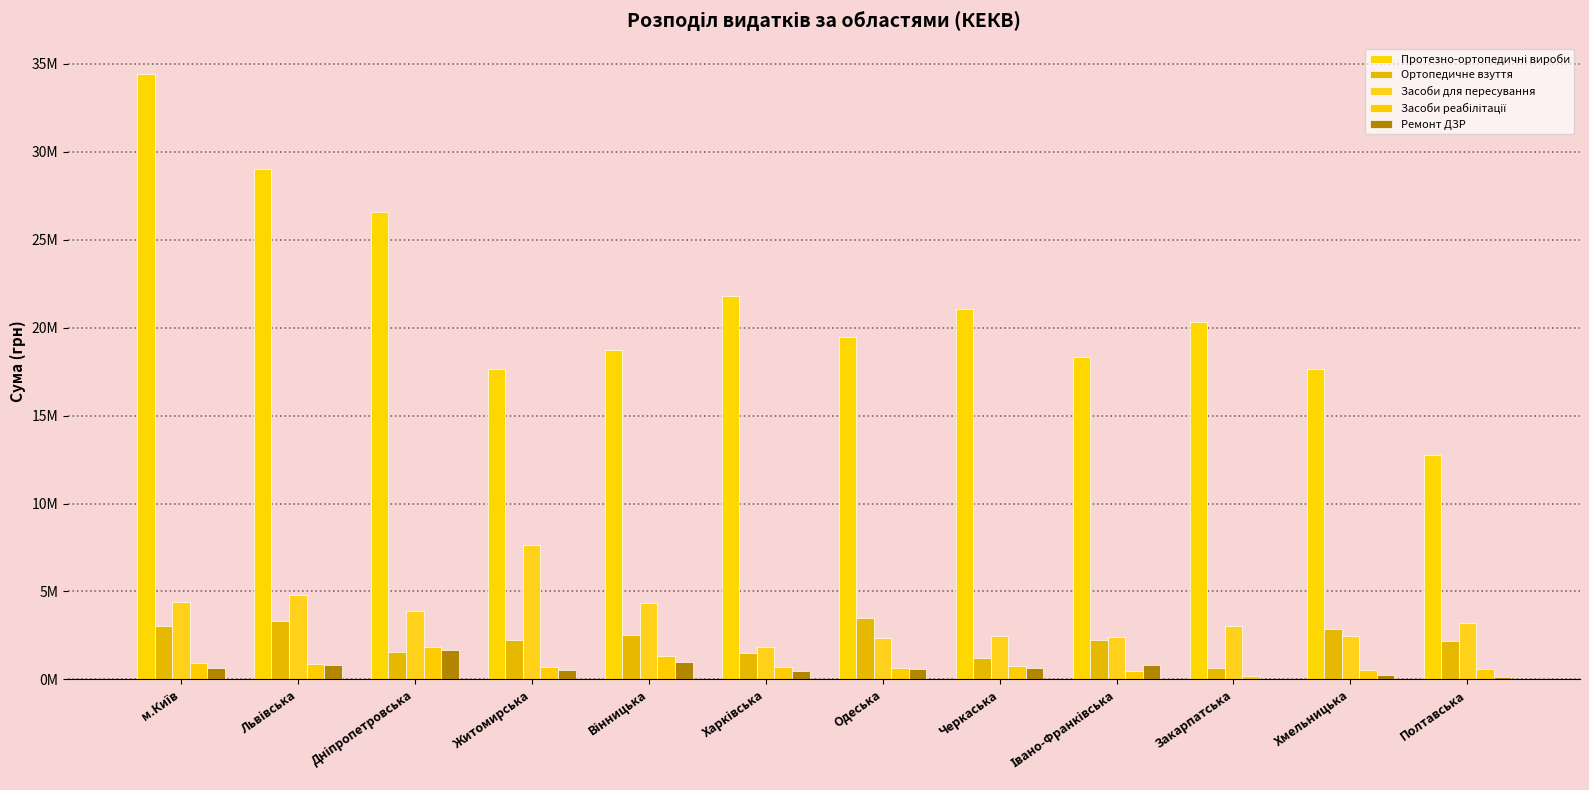

What is the approximate value of Протезно-ортопедичні вироби at Одеська?

19473919